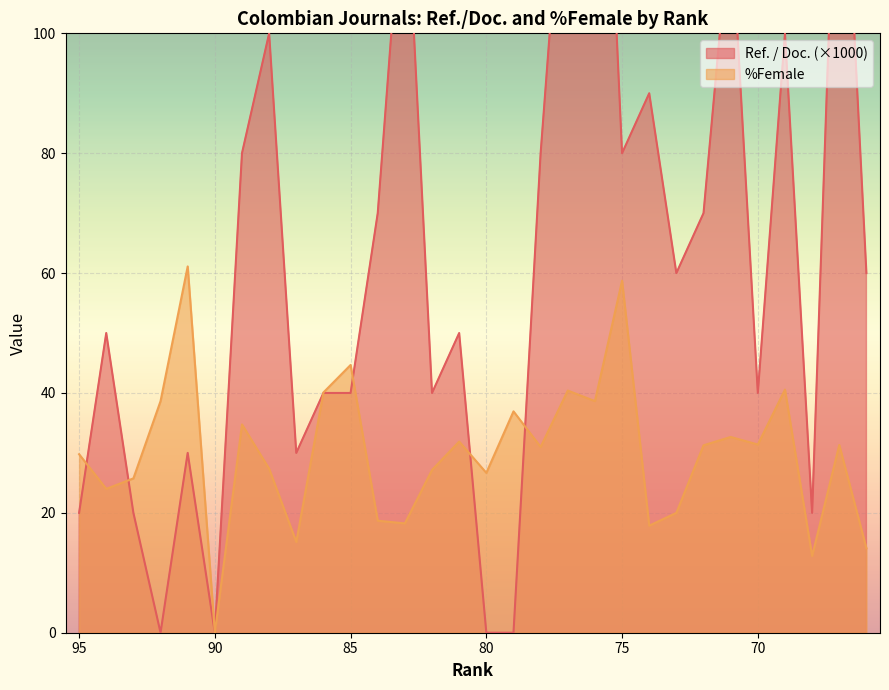

Does the chart display data point markers on the line(s)?

No